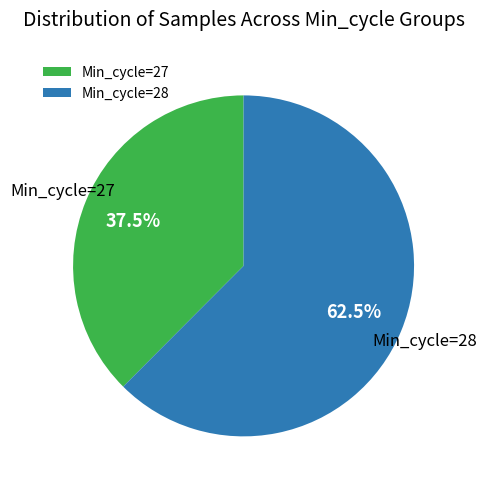

Is the sum of Min_cycle=28 and Min_cycle=27 greater than half?

Yes